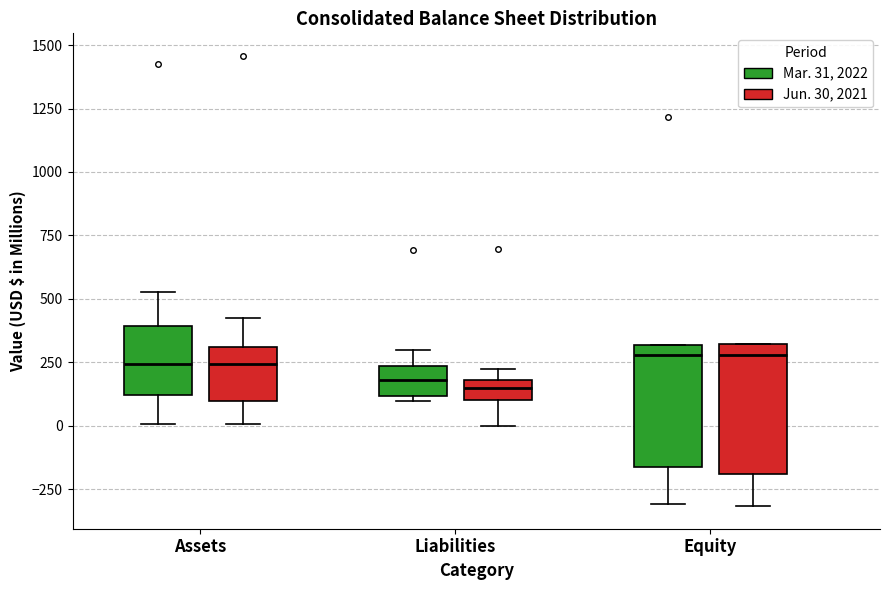

Reading left to right, read every box against the y-axis: the position of its median line, the range the box covers, and the ends of its whiskers. The values are not printed on the chart, so give them approximately, as read against the axis.

Assets (Mar. 31, 2022): median 250, box 100 to 400, whiskers 0 to 550
Assets (Jun. 30, 2021): median 250, box 100 to 300, whiskers 0 to 450
Liabilities (Mar. 31, 2022): median 200, box 100 to 250, whiskers 100 (just below the box's lower edge) to 300
Liabilities (Jun. 30, 2021): median 150, box 100 to 200, whiskers 0 to 200 (above the box's upper edge)
Equity (Mar. 31, 2022): median 300 (just below the box's upper edge), box -150 to 300, whiskers -300 to 300
Equity (Jun. 30, 2021): median 300 (just below the box's upper edge), box -200 to 300, whiskers -300 to 300